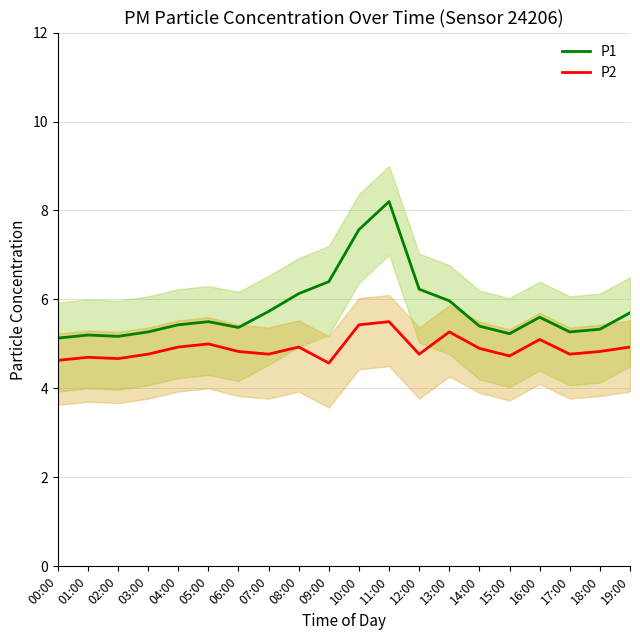

Where is the first local maximum for P1?

01:00